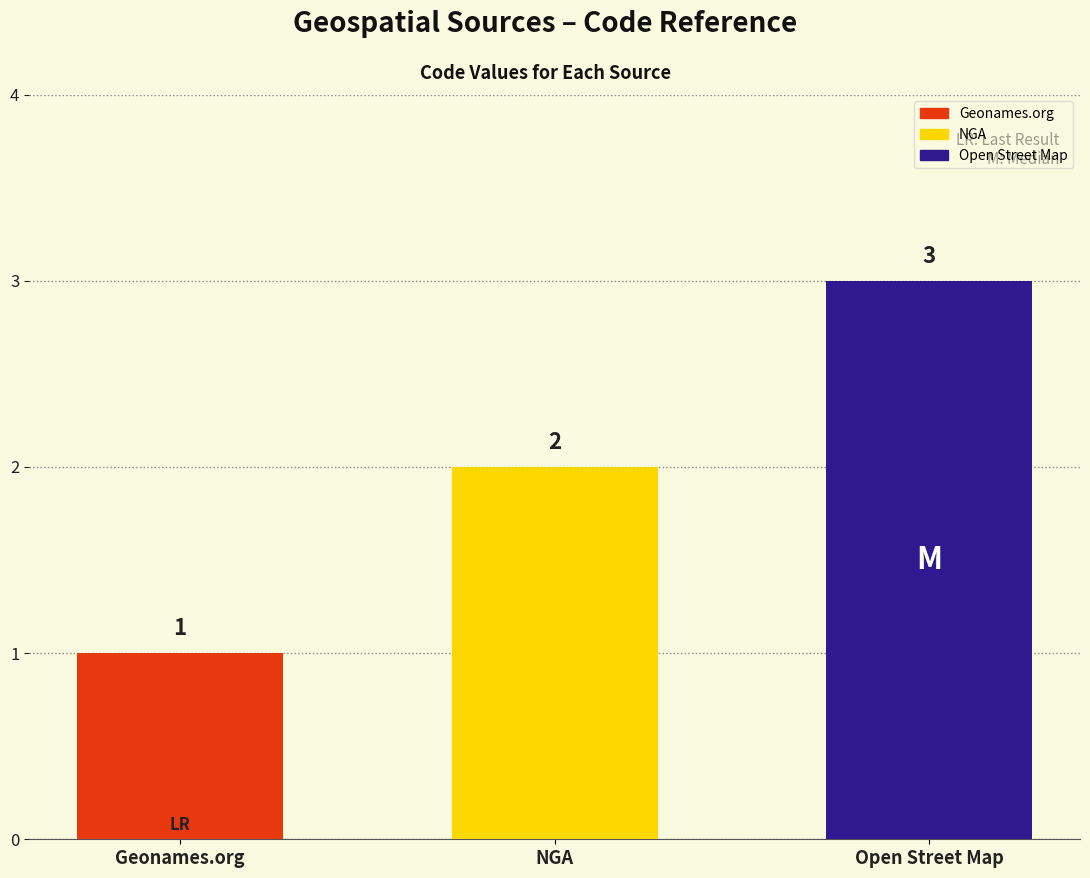

Reading left to right, extract all data points from this chart.

Geonames.org=1	NGA=2	Open Street Map=3